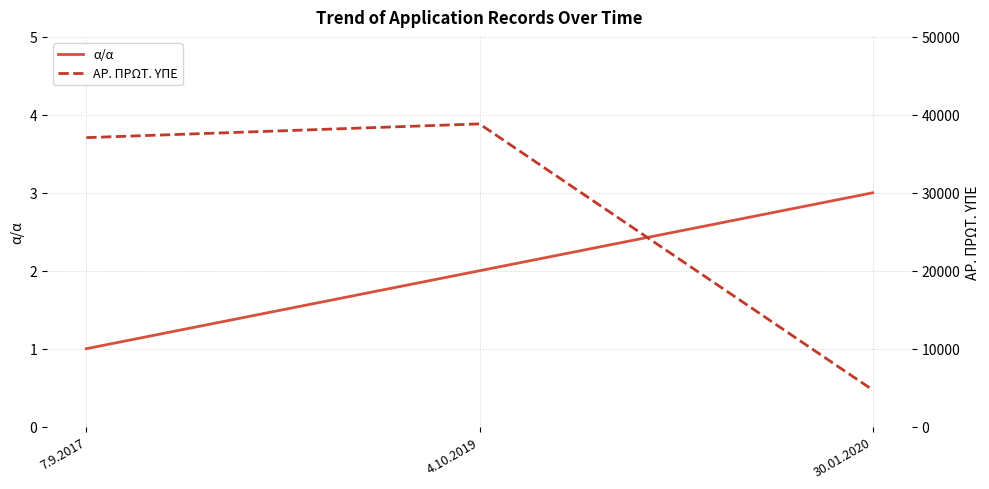

Reading right to left, extract all data points from this chart.

α/α: 3	2	1
ΑΡ. ΠΡΩΤ. ΥΠΕ: 4713	38838	37077